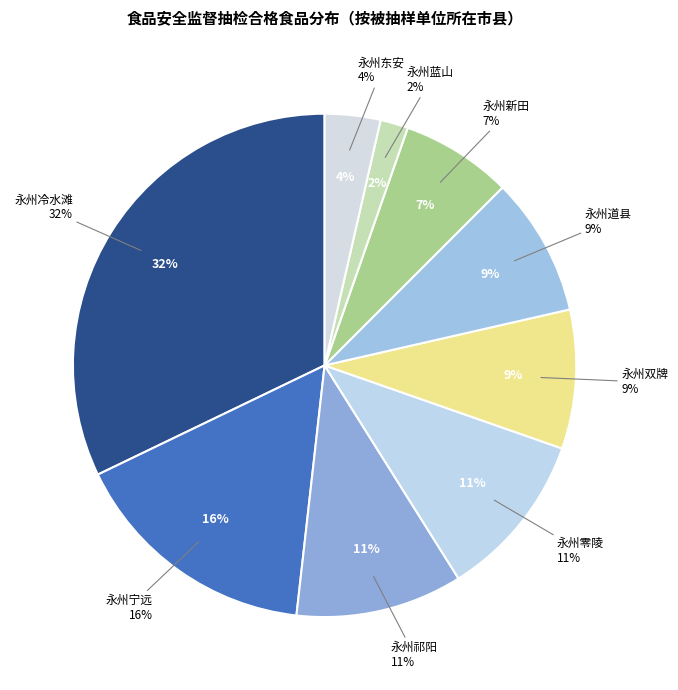

To the nearest percent, what is the average slice percentage?

11%